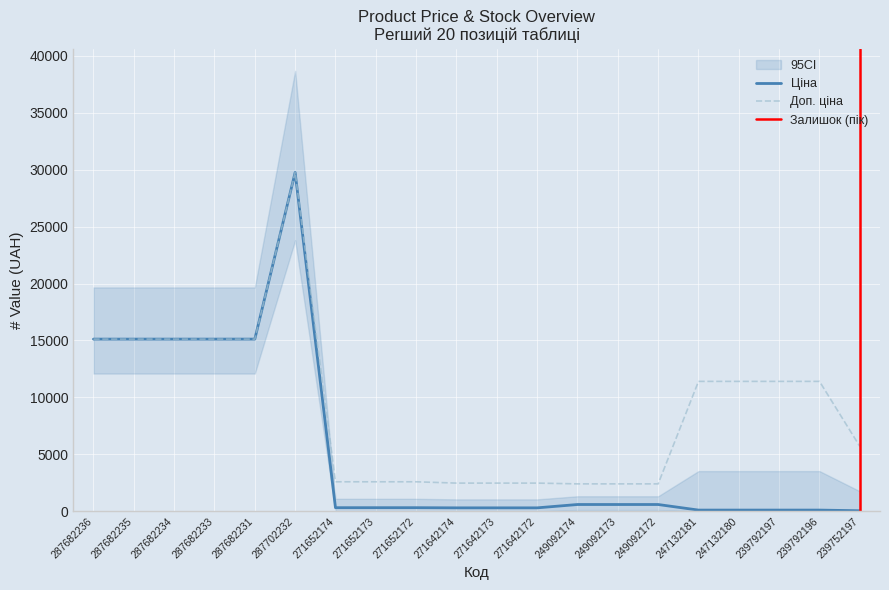

True or false: Ціна has more than 1 interior local peaks.

False